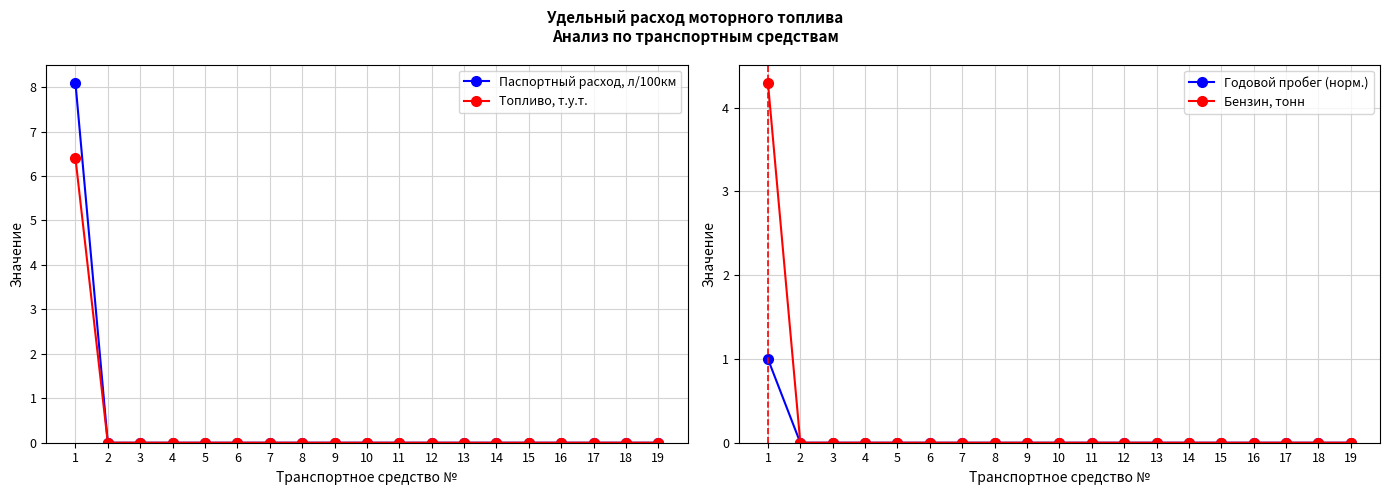

Which series has the largest total across all categories?

Паспортный расход, л/100км